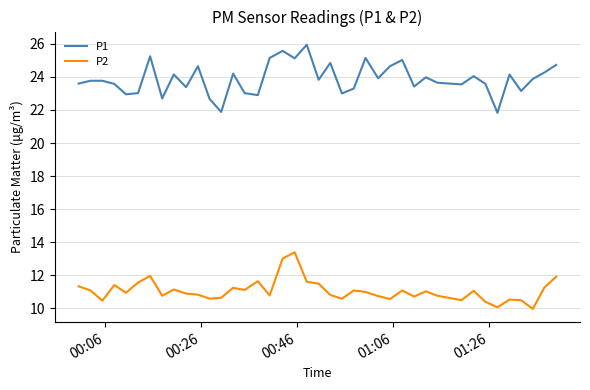

In P2, how many points are lower than both neighbors (excluding endpoints)?

12